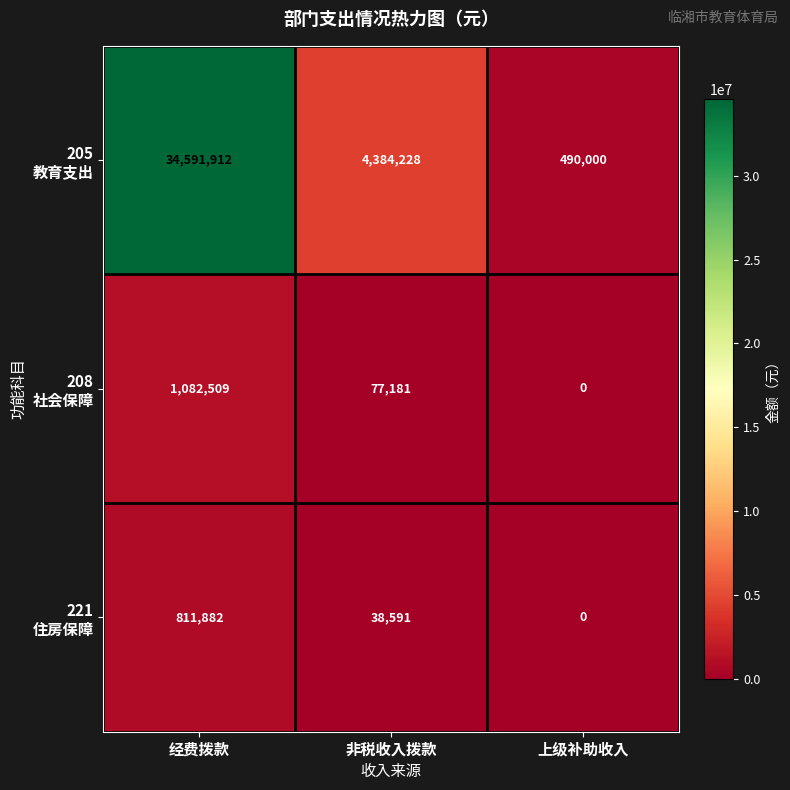

What is the difference between the highest and lowest values at 上级补助收入?

490000